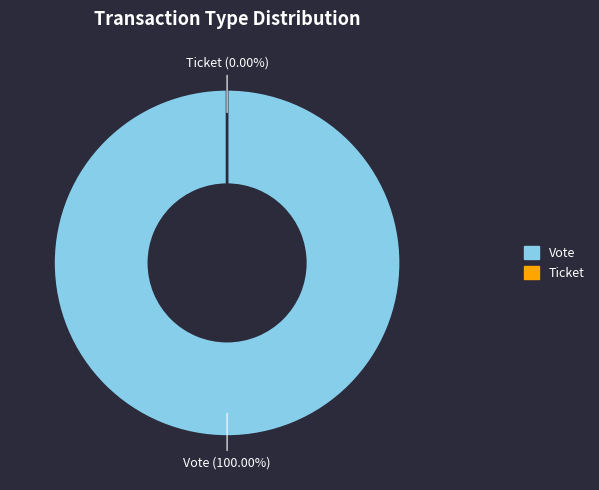

What is the largest slice in the pie chart?

Vote